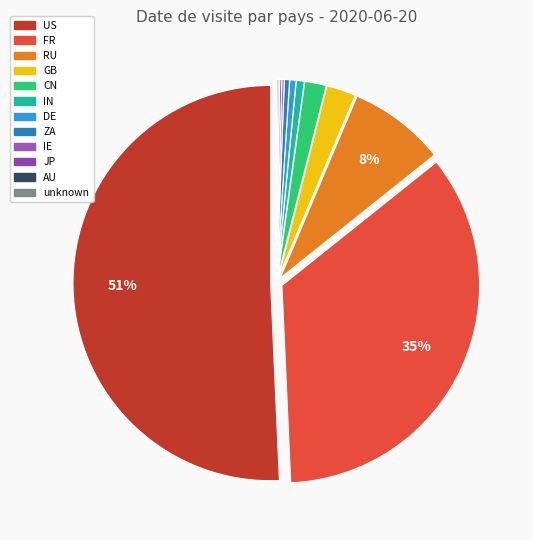

Count the number of slices in the pie.

12